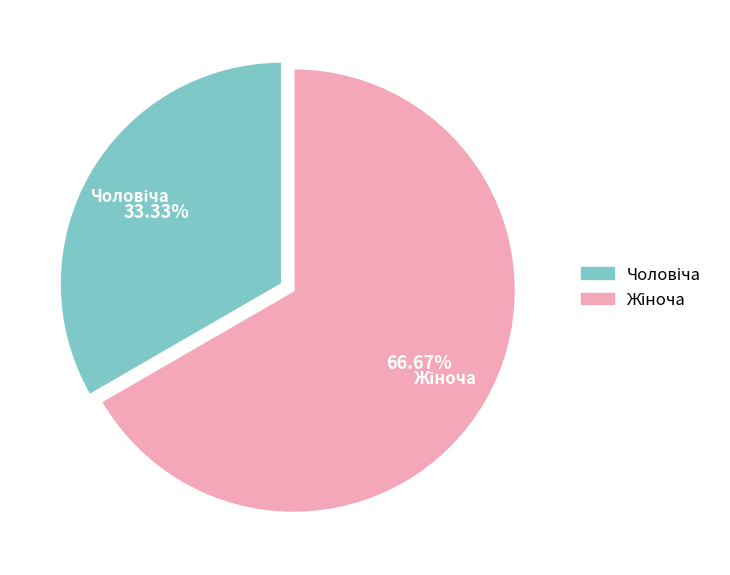

Is there any slice that represents more than half of the pie?

Yes